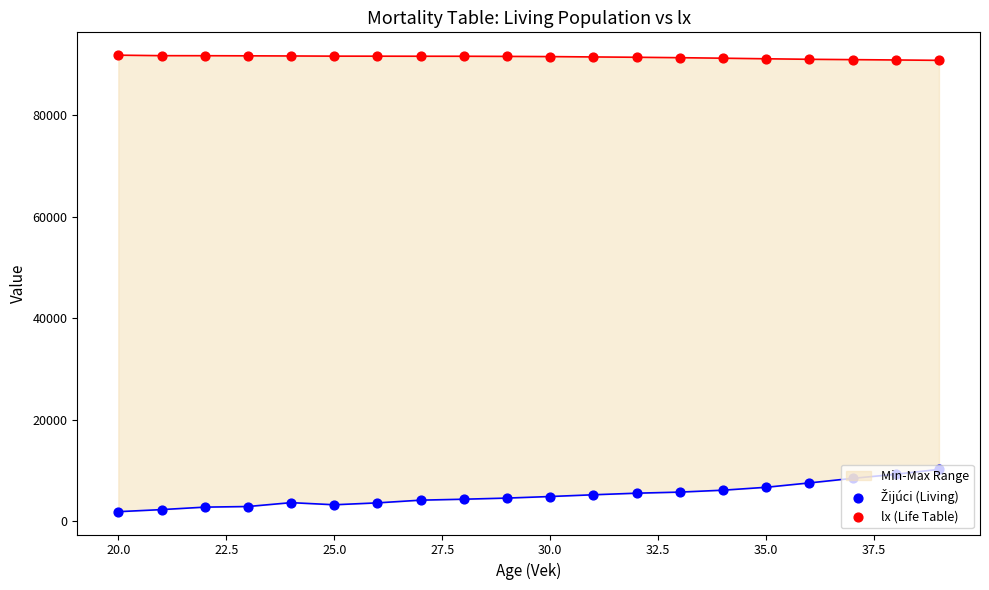

Which series contains the lowest Y value?

Žijúci (Living)